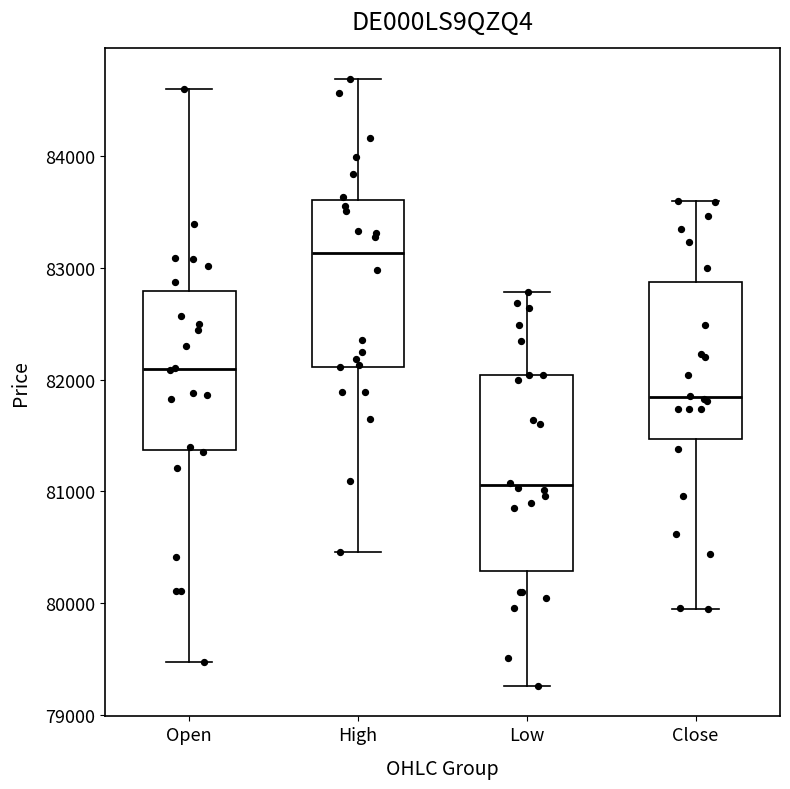

Which box has the lowest median line?

Low